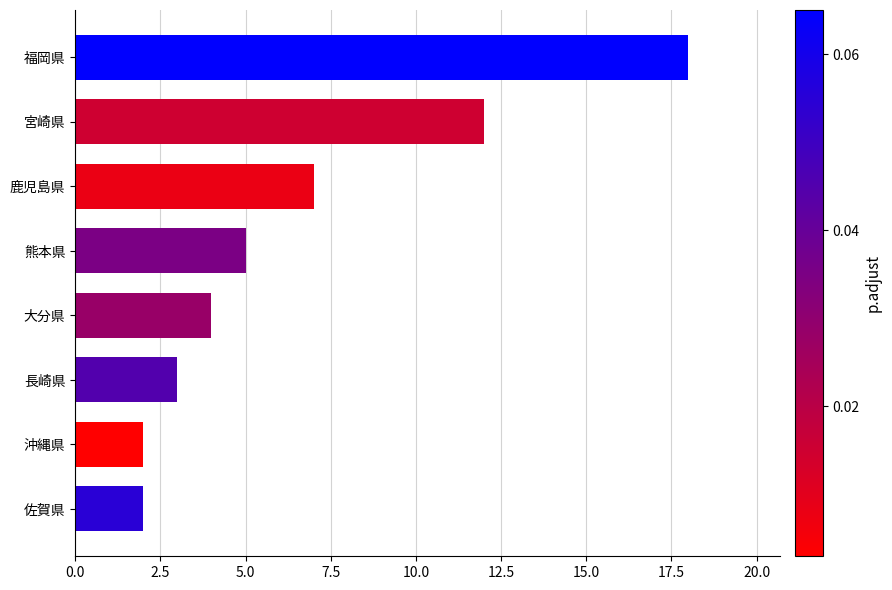

The value at 熊本県 is 7. True or false?

False